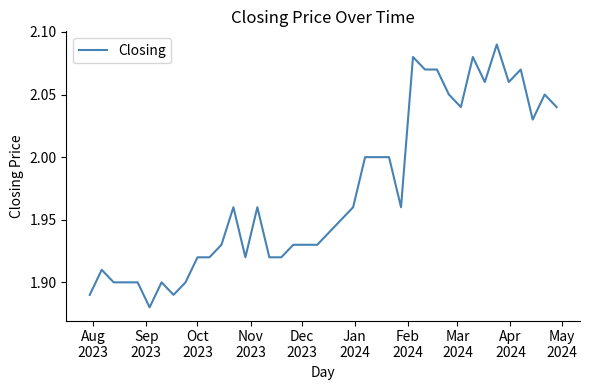

Is this an area chart (filled region under the line)?

No